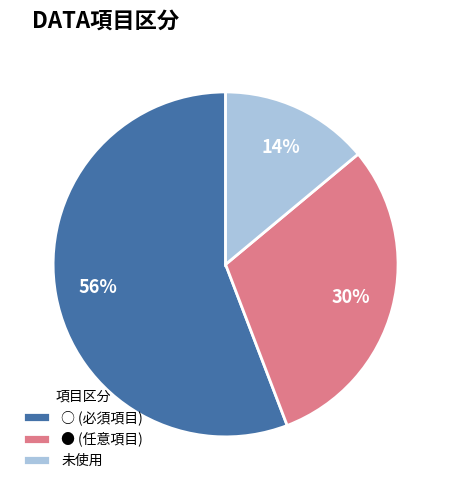

Do ○ (必須項目) and 未使用 together represent more than half of the pie?

Yes